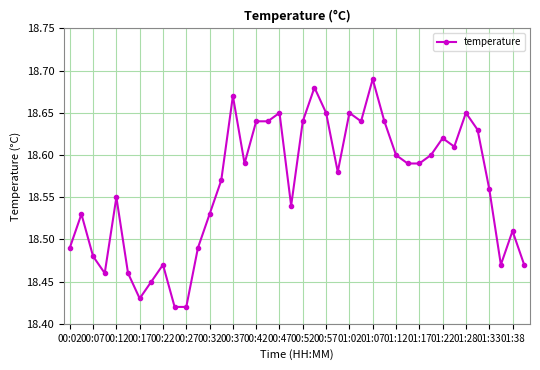

What is the difference between the maximum and second lowest values?

0.3